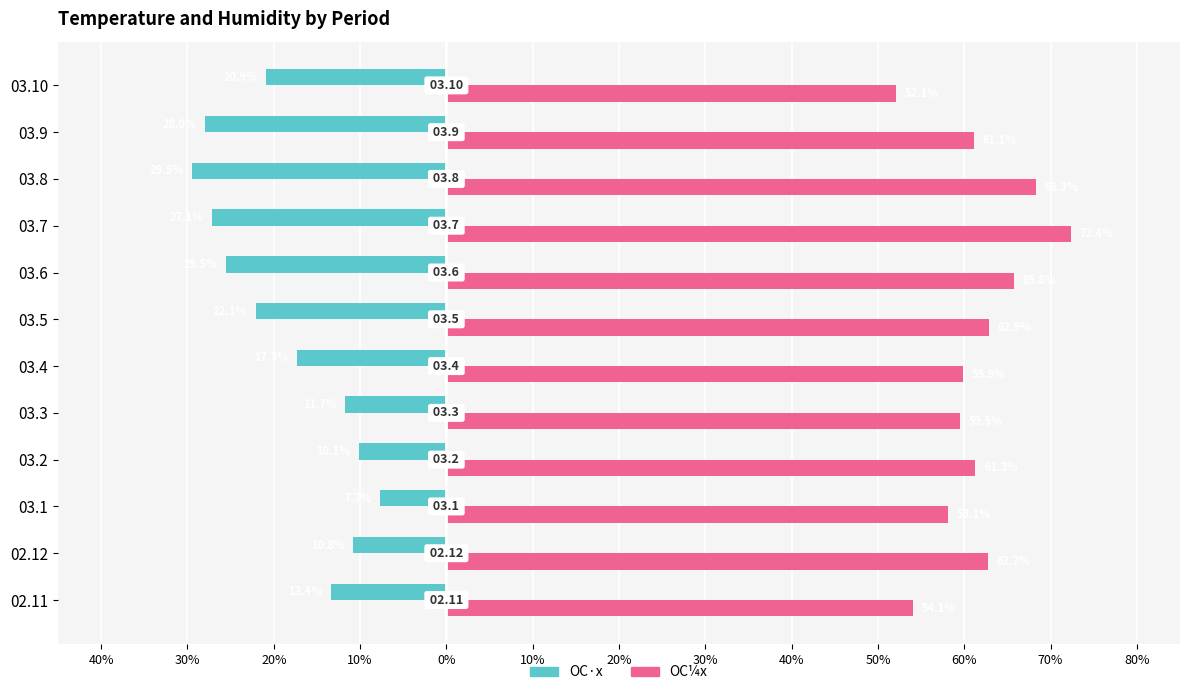

What are all the series names shown in the legend?

OC·x, OC¼x